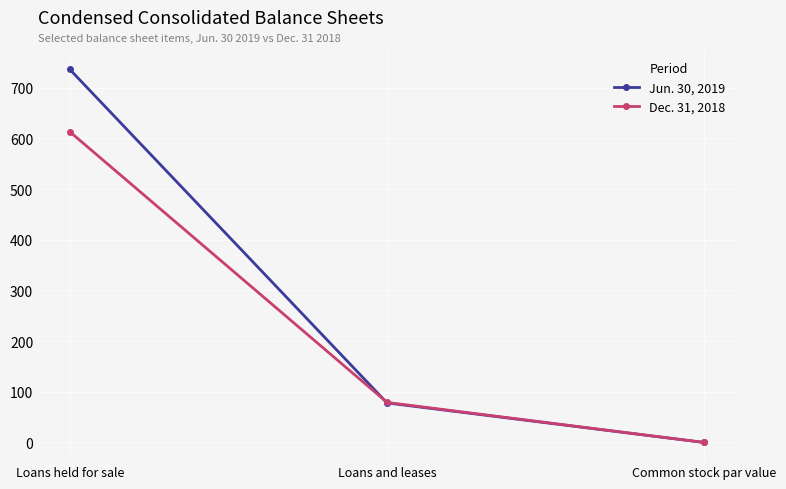

Rank the series by their average value, from lowest to highest.

Dec. 31, 2018, Jun. 30, 2019